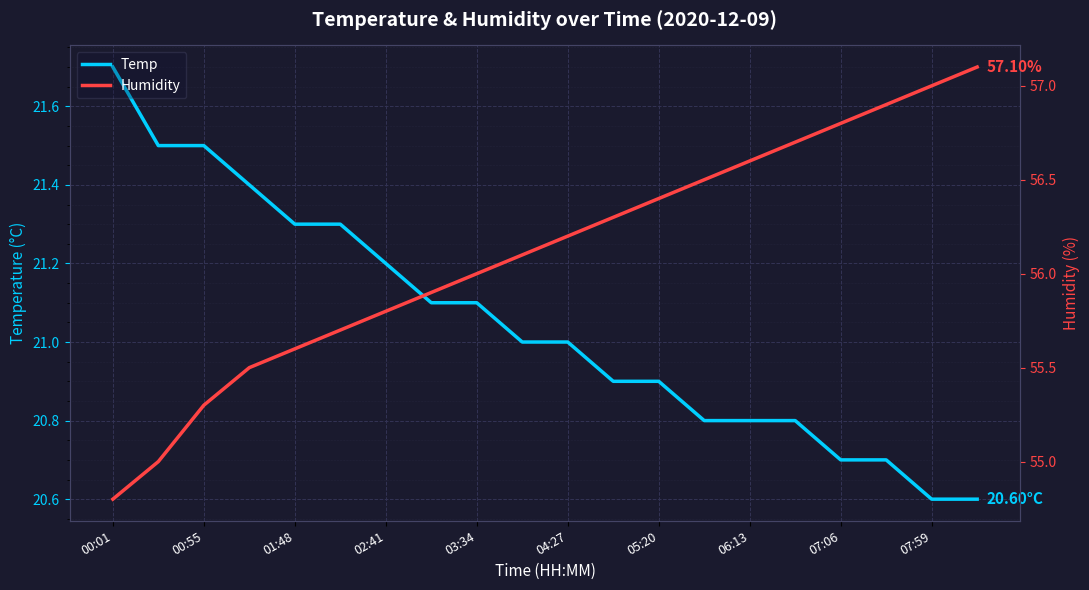

What is the value of the Humidity point at the 13th from the left?

56.4